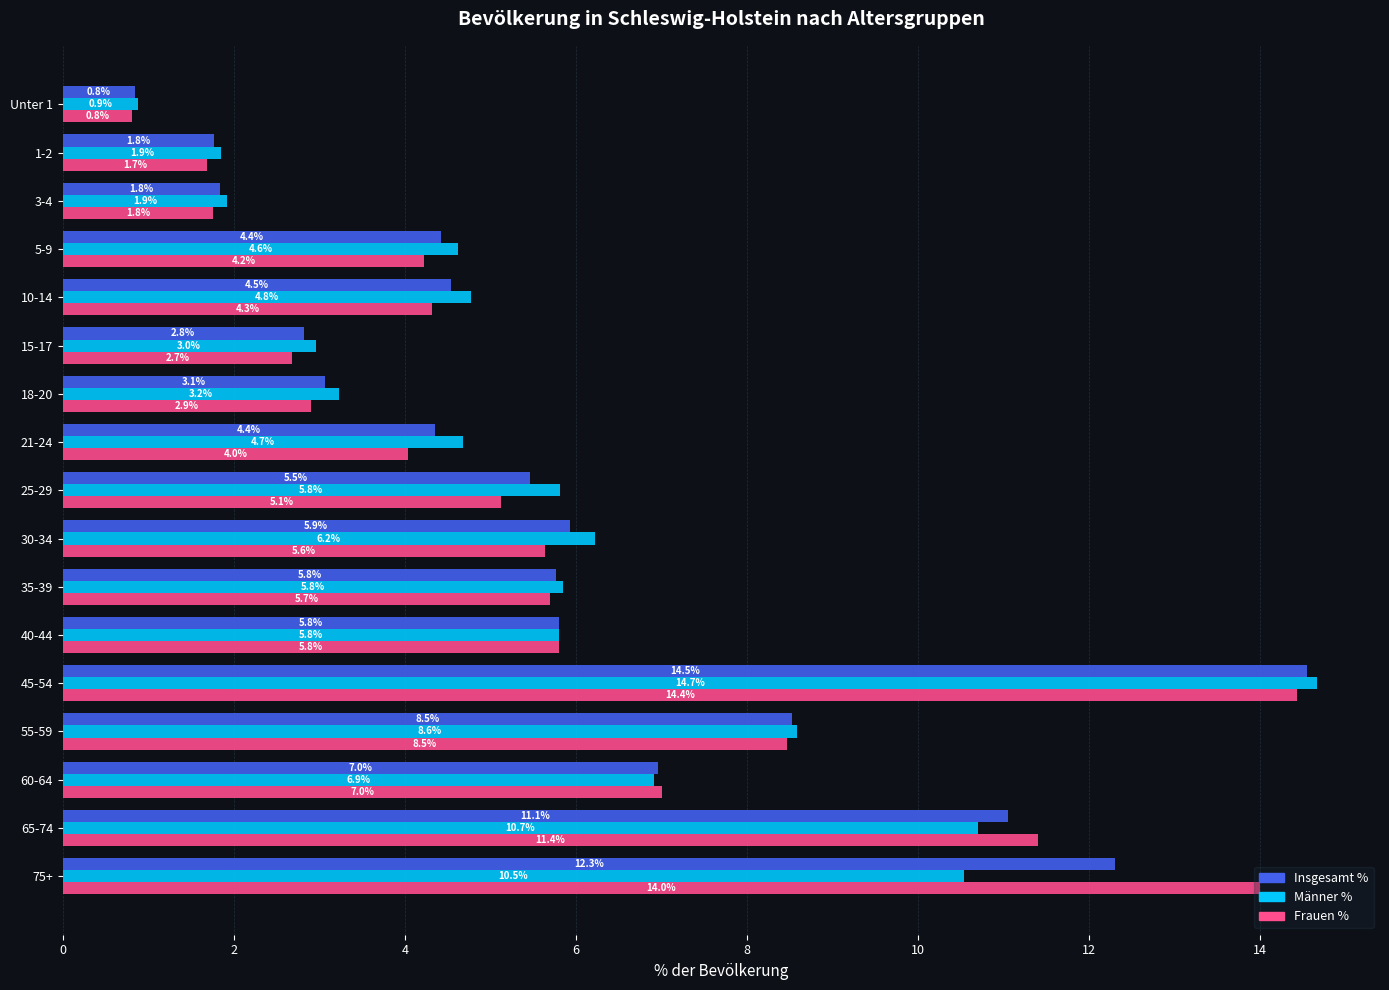

What is the highest value of the Frauen % series?

14.4